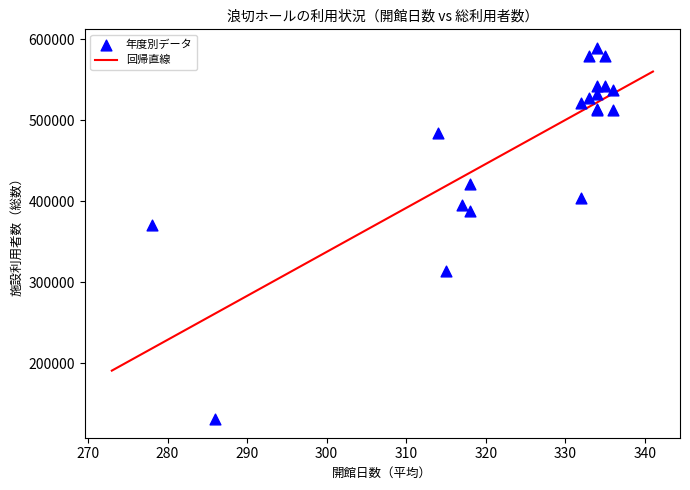

What Y value in the scatter plot is closest to 360111?

371198